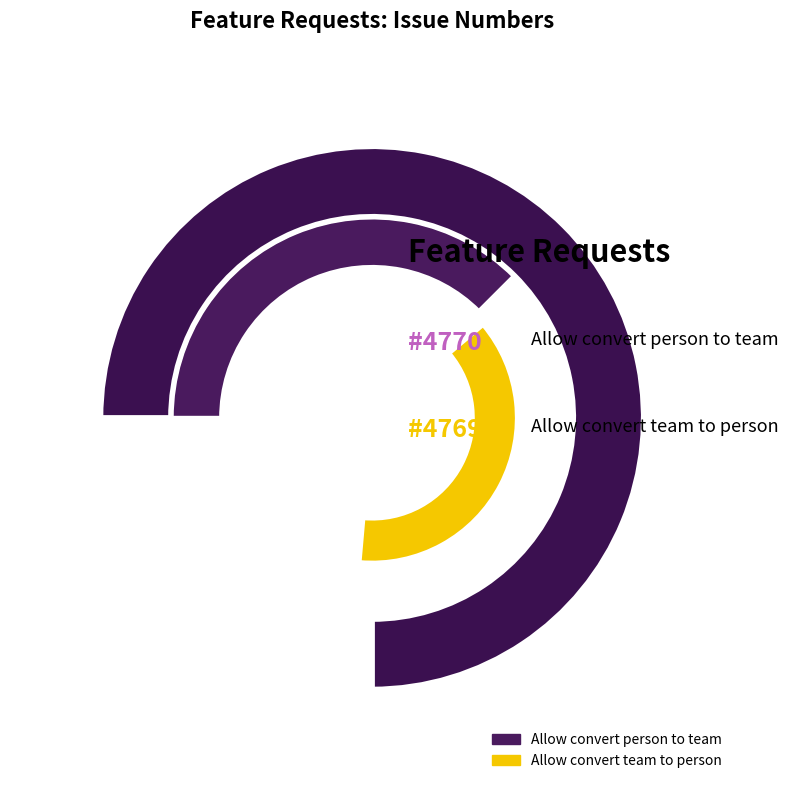

How many segments does this pie chart have?

2